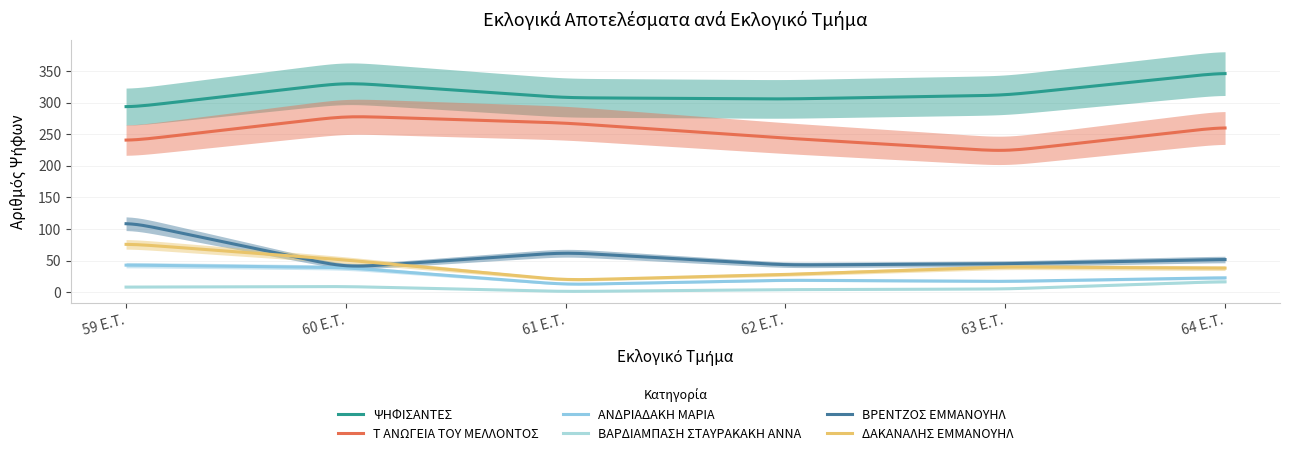

What is the label of the 1st point from the left?

59 E.T.